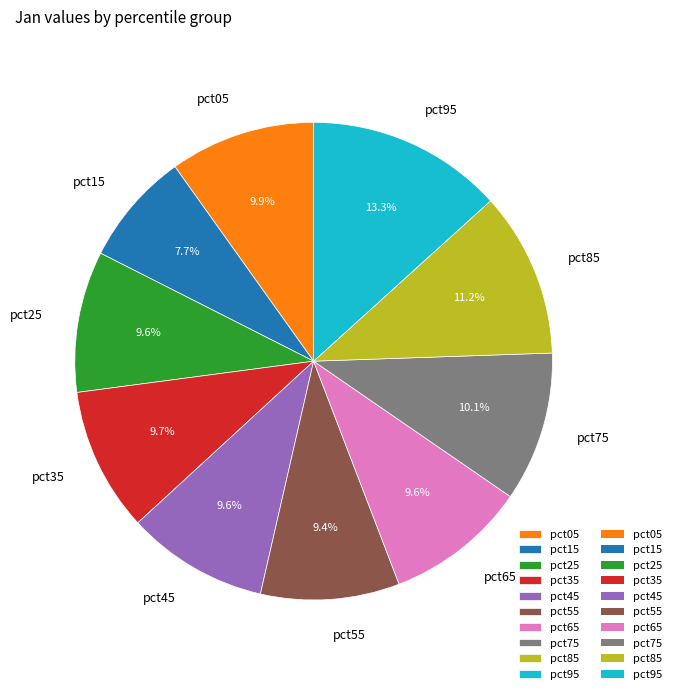

Which slice is the largest?

pct95